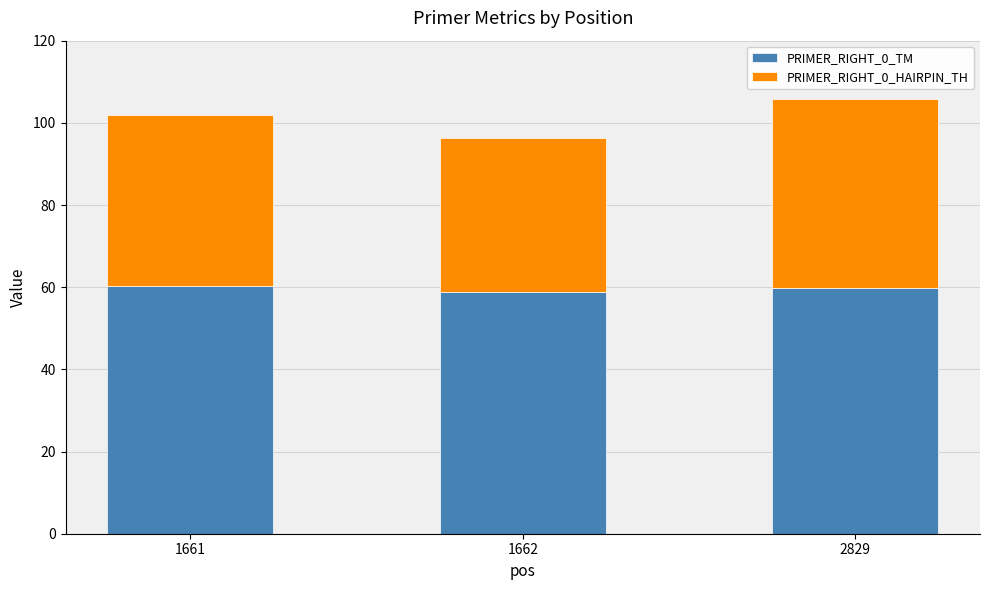

What is the minimum value for PRIMER_RIGHT_0_TM?

58.9